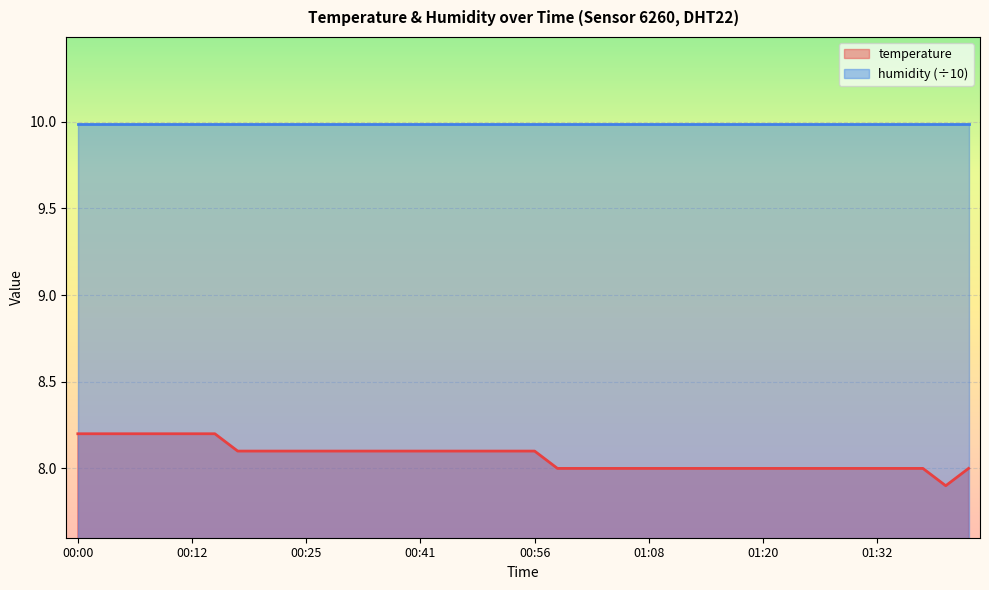

Is it true that the value at 00:10 is 13.2?

False